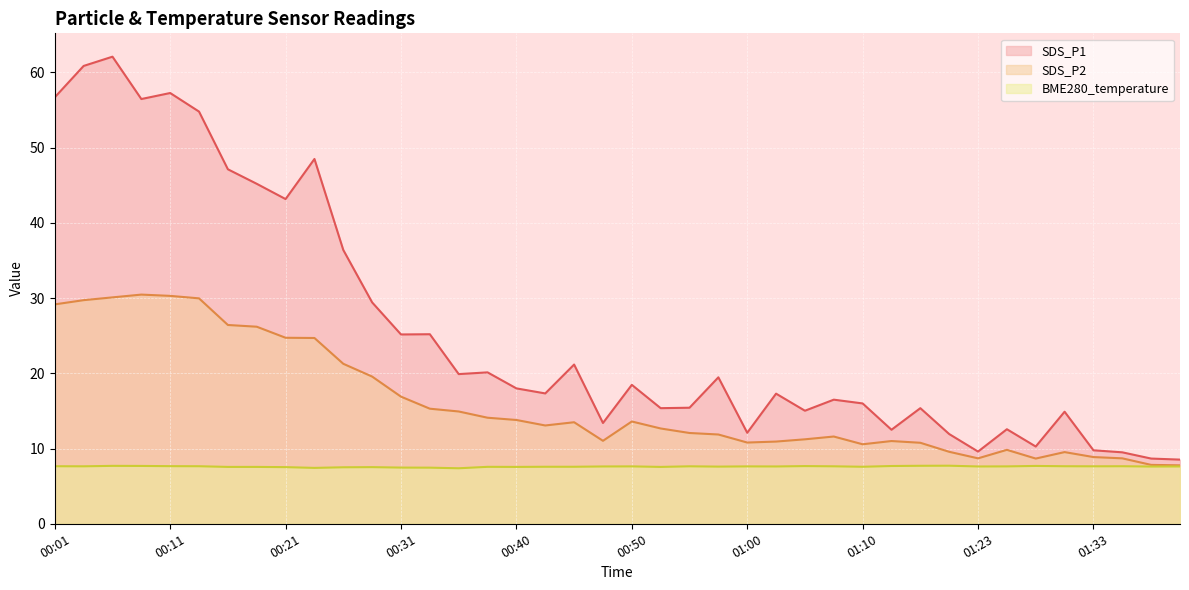

Which series changed the most between 00:31 and 00:40?

SDS_P1